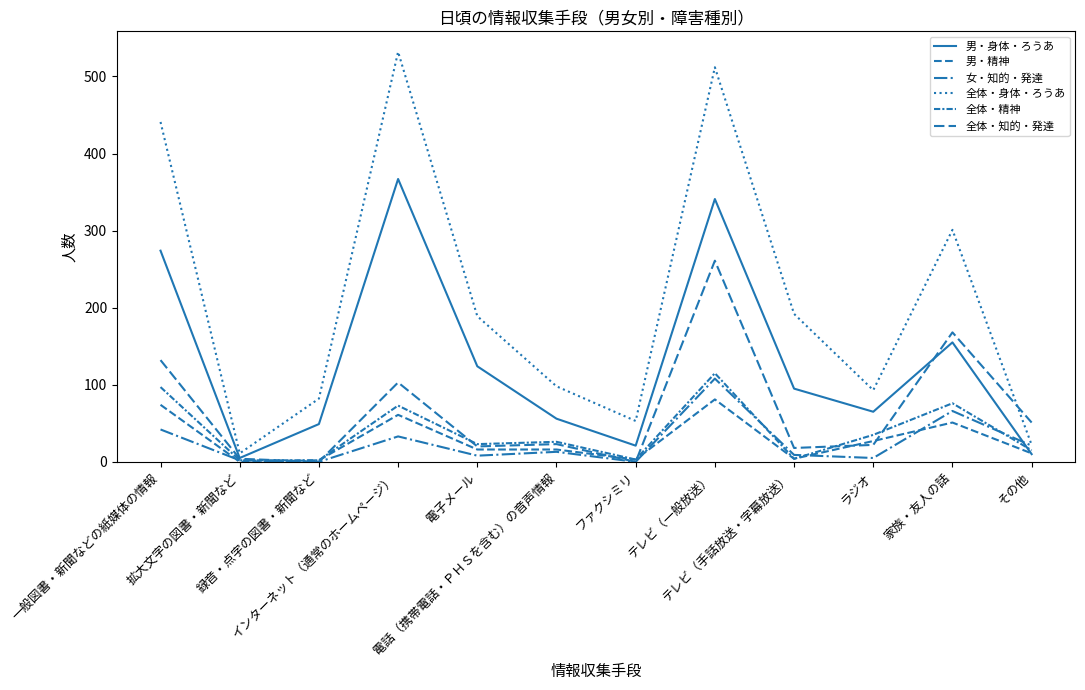

Read the 女・知的・発達 value at テレビ（一般放送）, to the nearest 5.

110